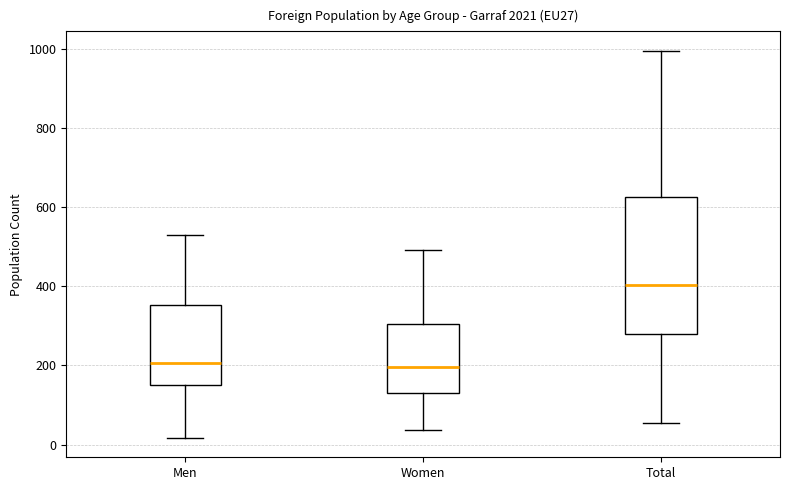

Reading left to right, transcribe this box plot: for each box, give where its median line is, the range the box spans, and where its two whiskers end, as read against the y-axis. The values are not printed on the chart, so give them approximately, as read against the axis.

Men: median 200, box 160 to 360, whiskers 20 to 520
Women: median 200, box 120 to 300, whiskers 40 to 500
Total: median 400, box 280 to 620, whiskers 60 to 1000